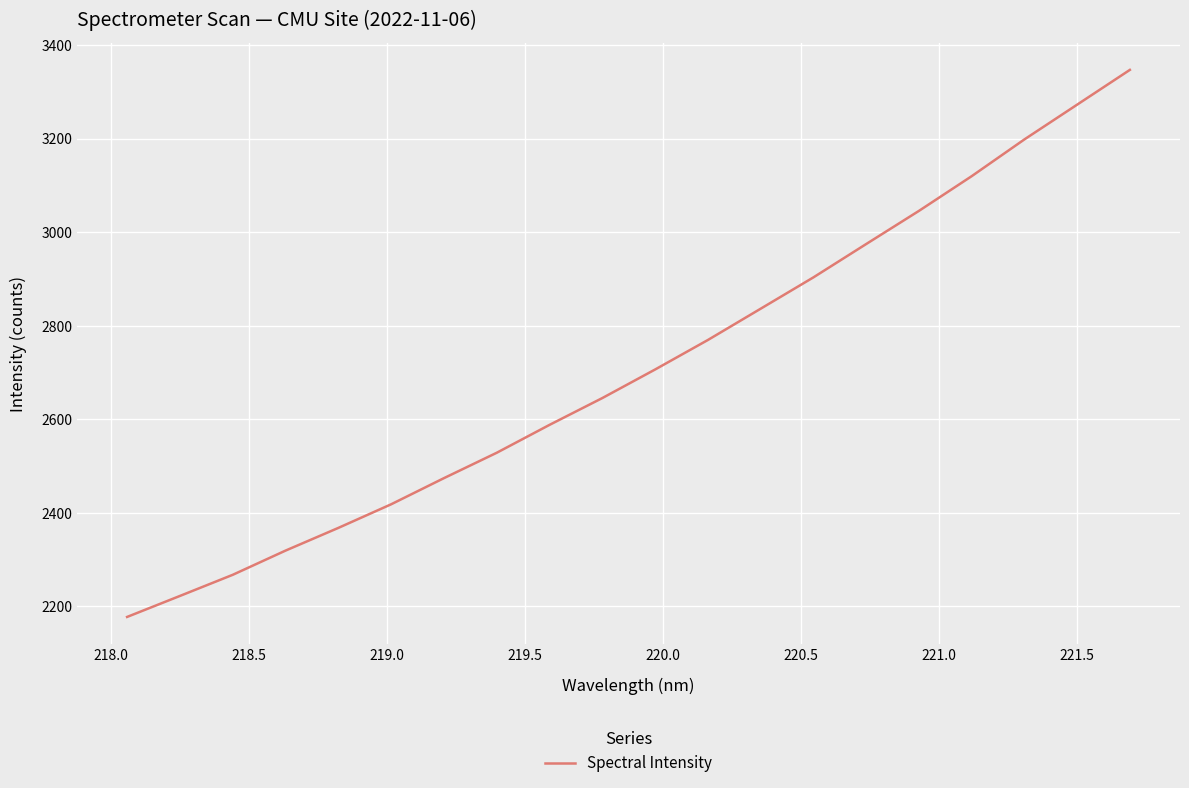

What is the difference between the maximum and minimum values?

1169.4